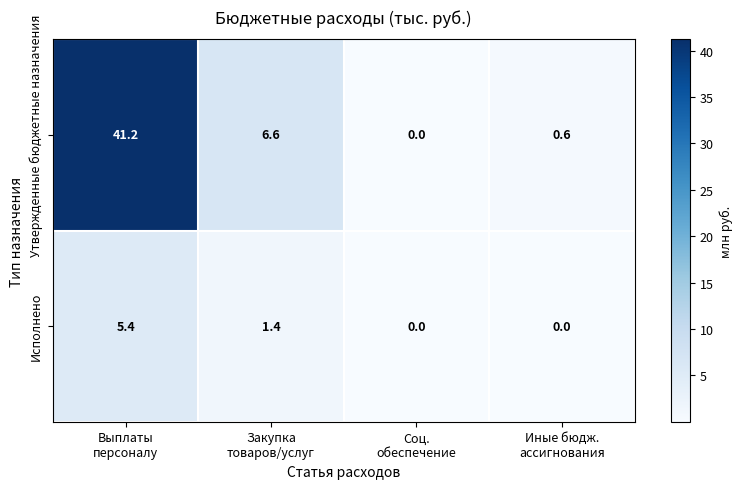

List the series in order of their peak value, highest first.

Утвержденные бюджетные назначения, Исполнено